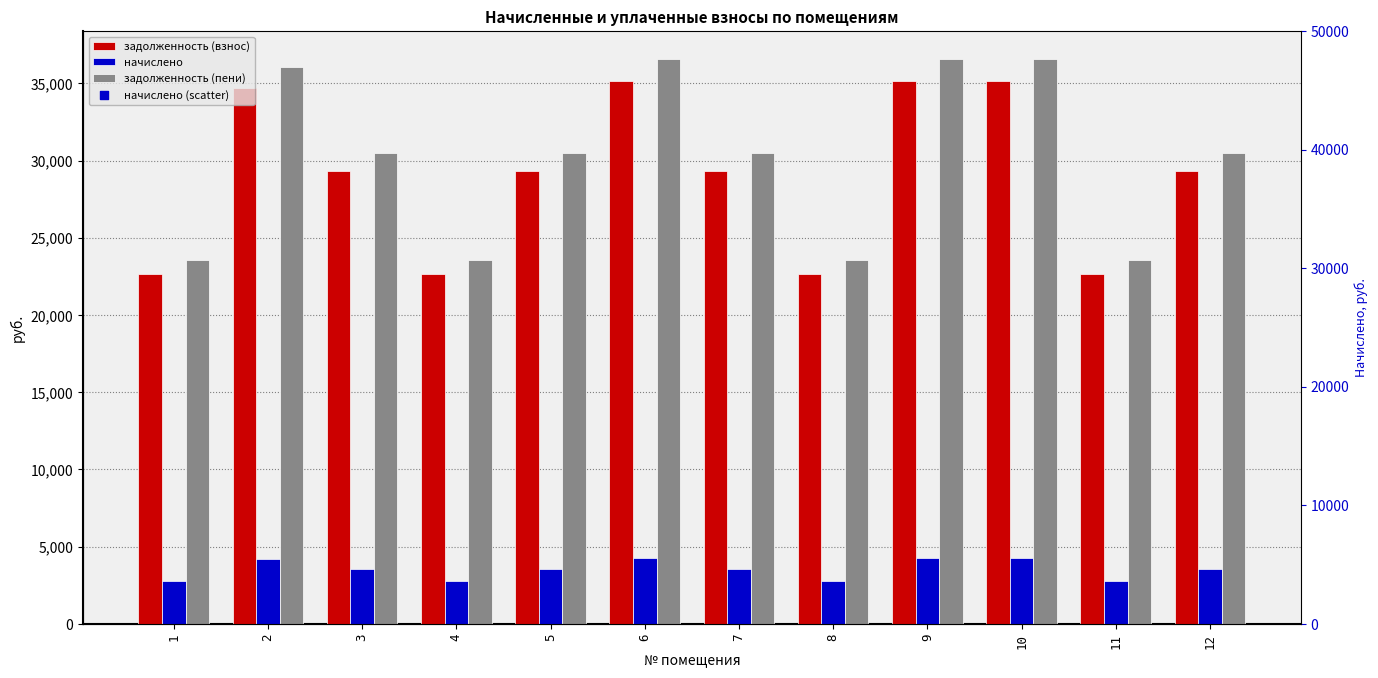

Is the value of начислено (scatter) at 11 greater than the value of задолженность (пени) at 4?

No